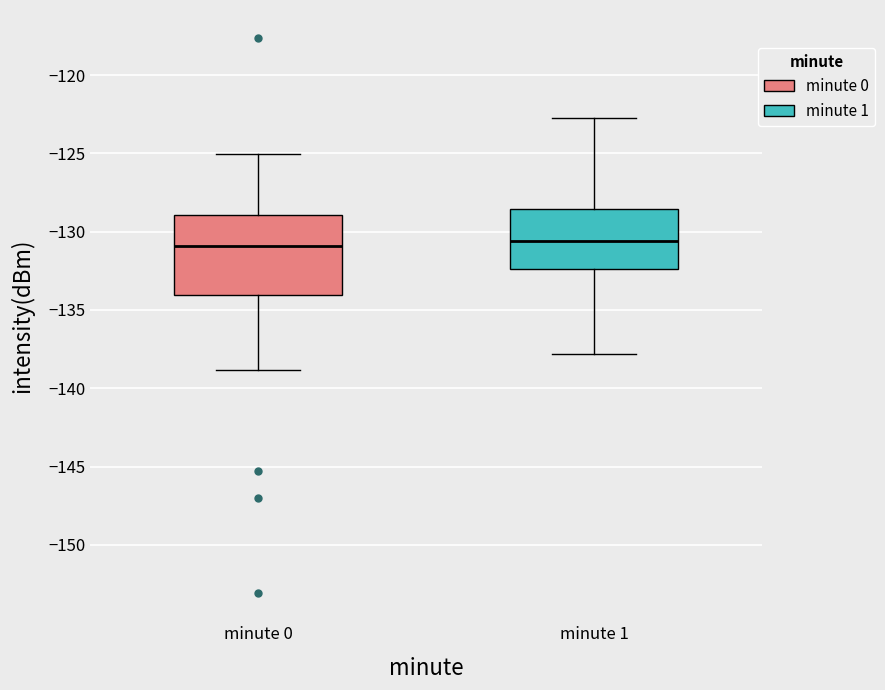

Reading left to right, transcribe this box plot: for each box, give where its median line is, the range the box spans, and where its two whiskers end, as read against the y-axis. The values are not printed on the chart, so give them approximately, as read against the axis.

minute 0: median -131.0, box -134.0 to -129.0, whiskers -139.0 to -125.0
minute 1: median -130.5, box -132.5 to -128.5, whiskers -138.0 to -122.5